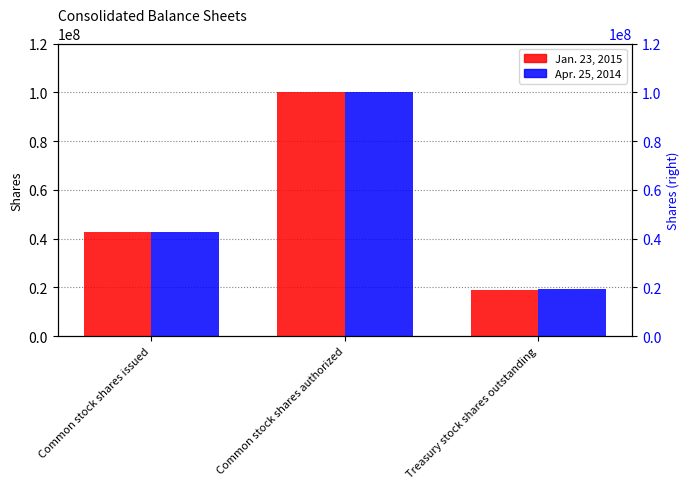

List the series in order of their overall mean, lowest first.

Jan. 23, 2015, Apr. 25, 2014